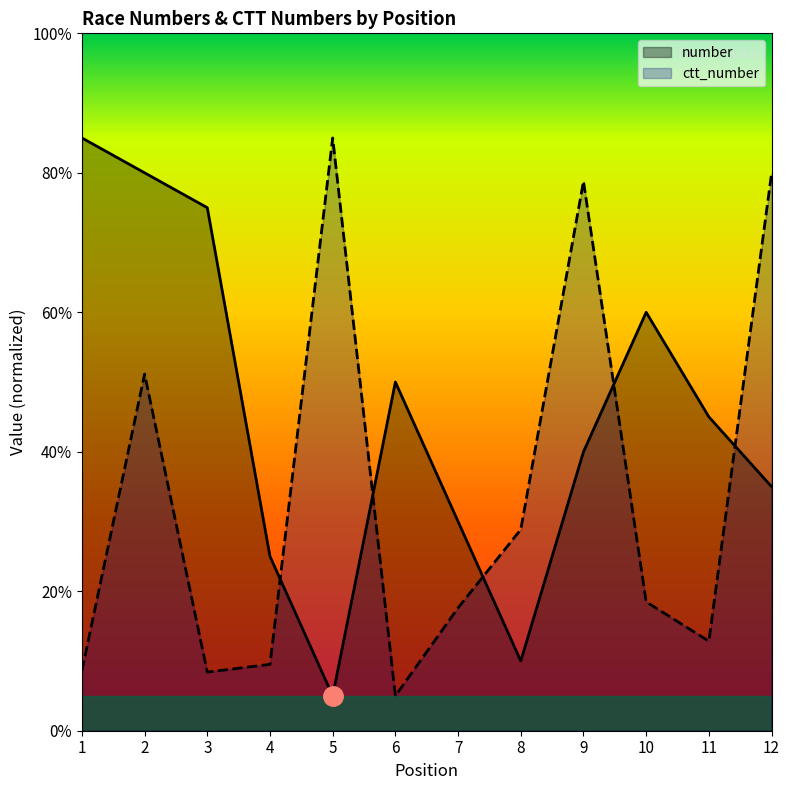

Is it true that number equals 122.2 at 3?

False